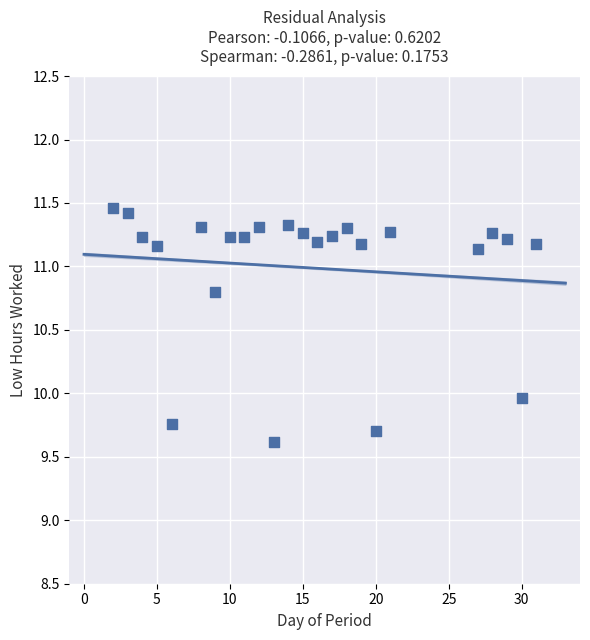

What is the range of X values (max minus min)?

29.0